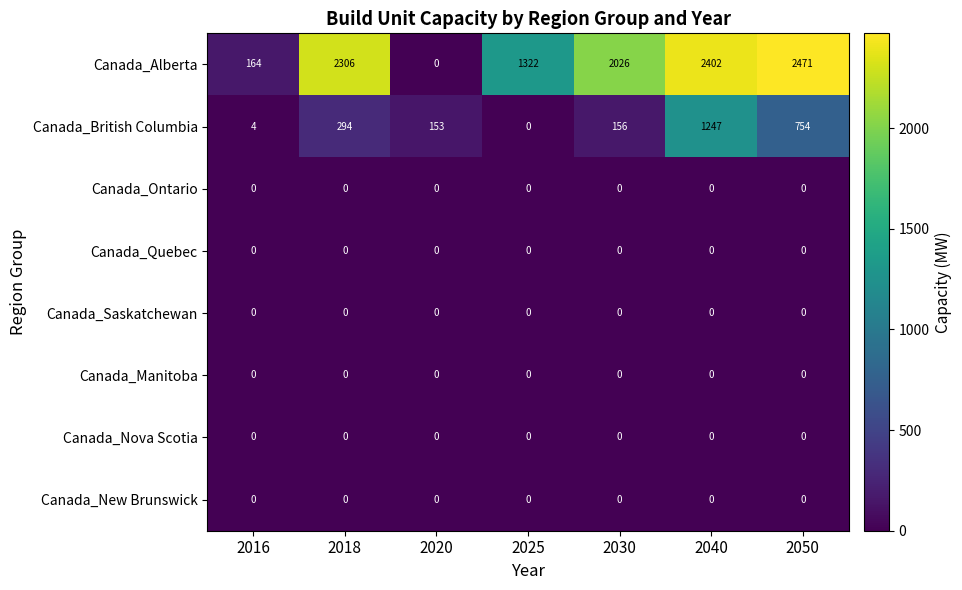

What is the total value across all series at 2040?

3649